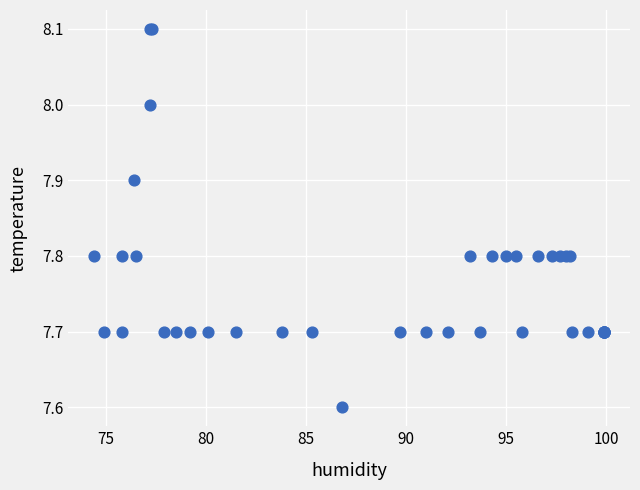

What Y value in the scatter plot is closest to 7?

7.6